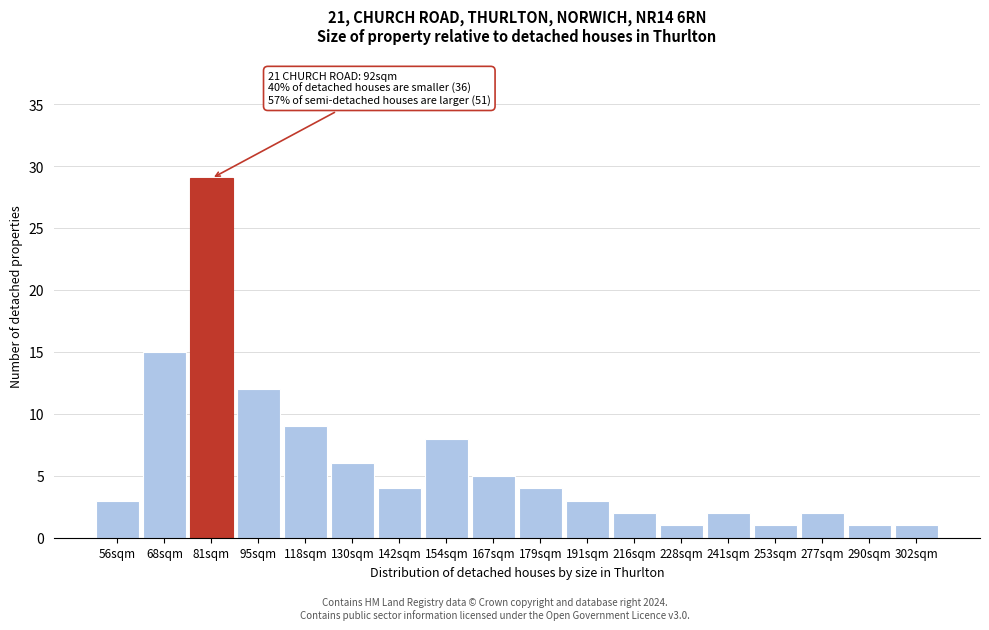

Reading right to left, extract all data points from this chart.

302sqm=1	290sqm=1	277sqm=2	253sqm=1	241sqm=2	228sqm=1	216sqm=2	191sqm=3	179sqm=4	167sqm=5	154sqm=8	142sqm=4	130sqm=6	118sqm=9	95sqm=12	81sqm=29	68sqm=15	56sqm=3